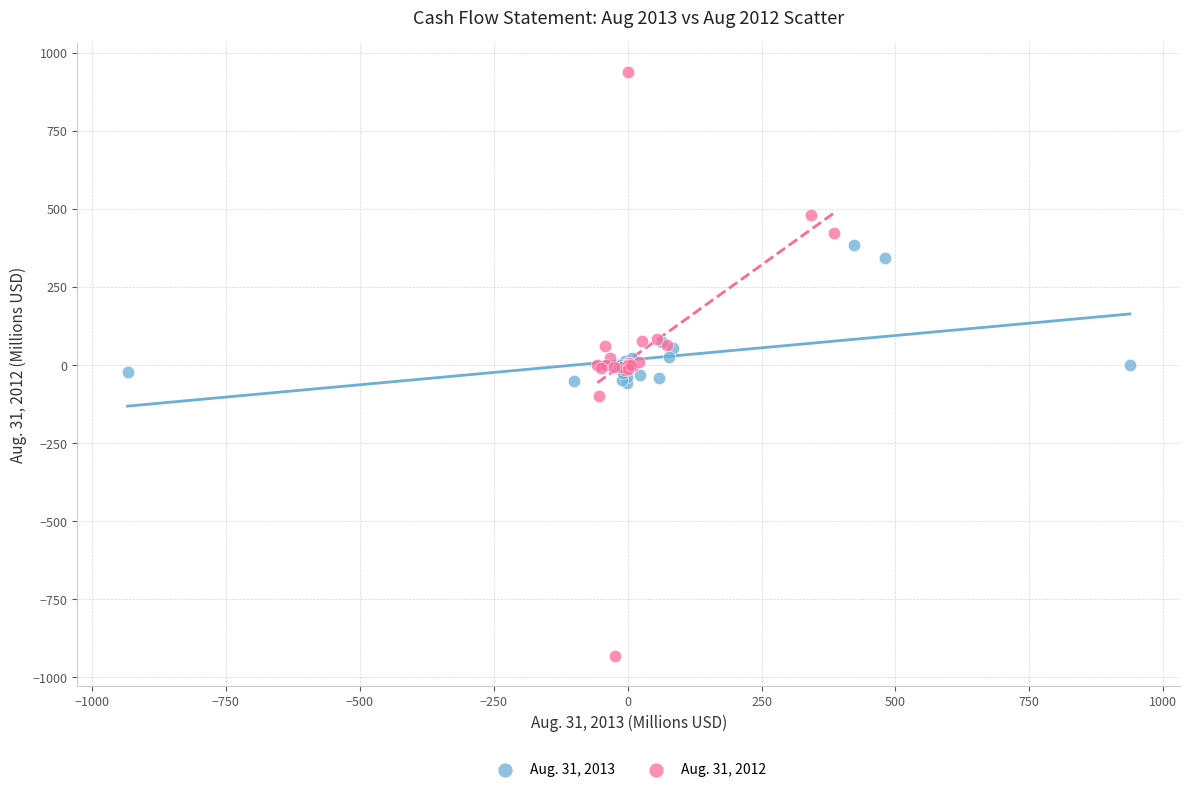

Which series contains the lowest Y value?

Aug. 31, 2012